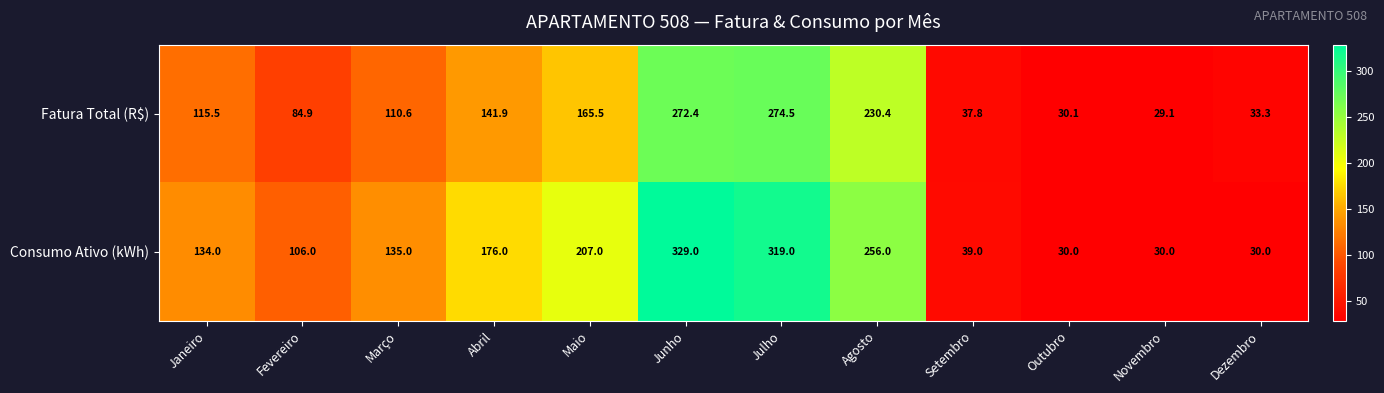

What is the difference between the highest and lowest values at Abril?

34.1